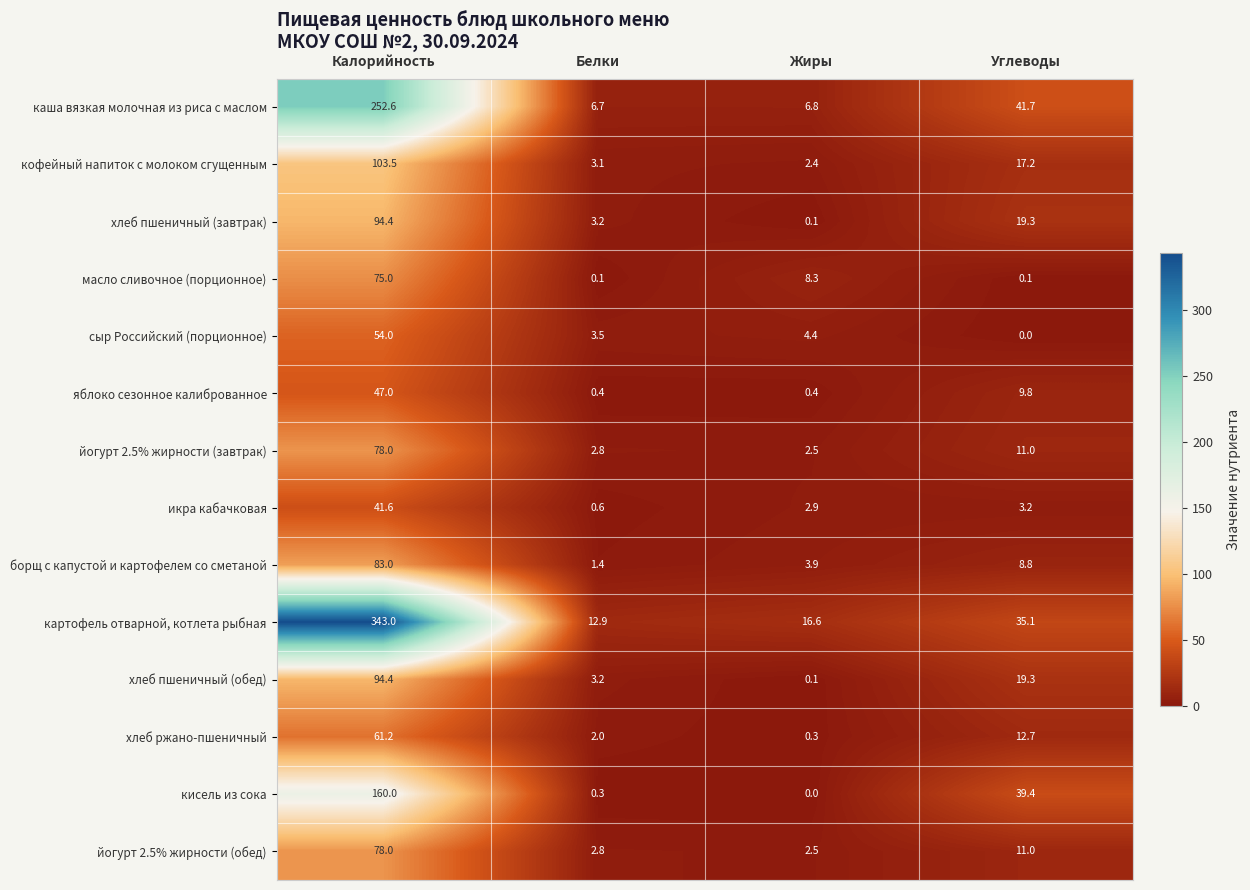

What is the sum of the яблоко сезонное калиброванное values at Белки and Жиры?

0.8